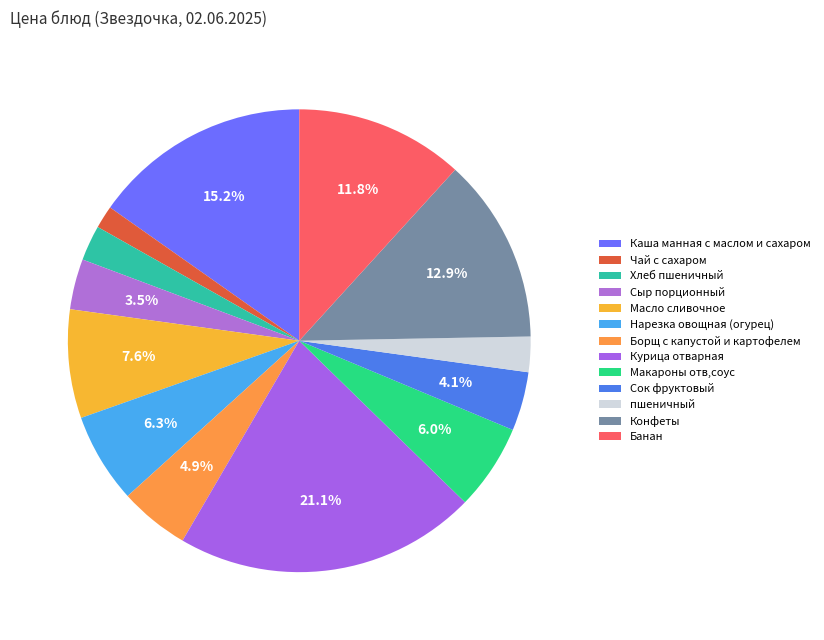

Which category has the smallest portion of the pie?

Чай с сахаром